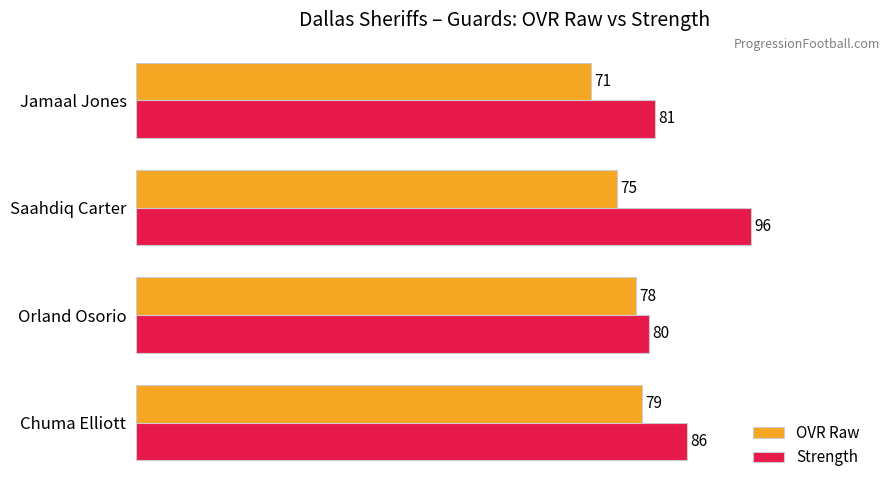

How many OVR Raw values are between 75 and 79?

3